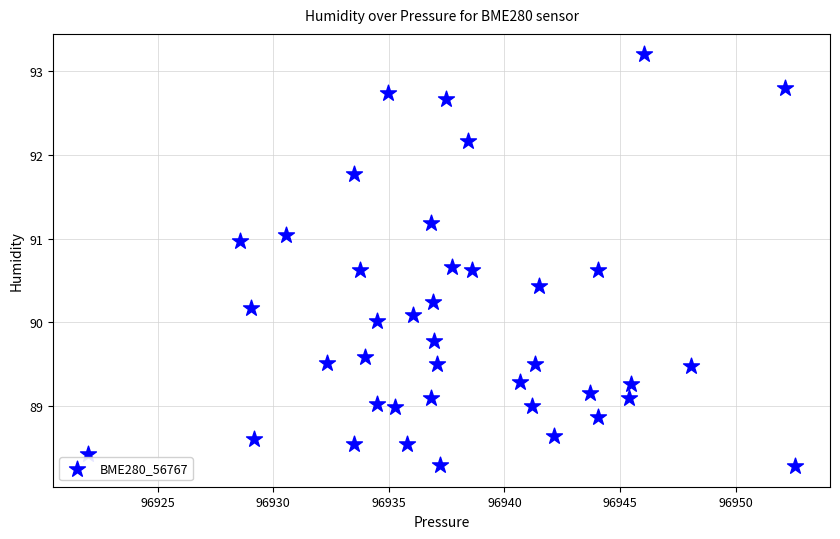

What is the range of X values (max minus min)?

30.6